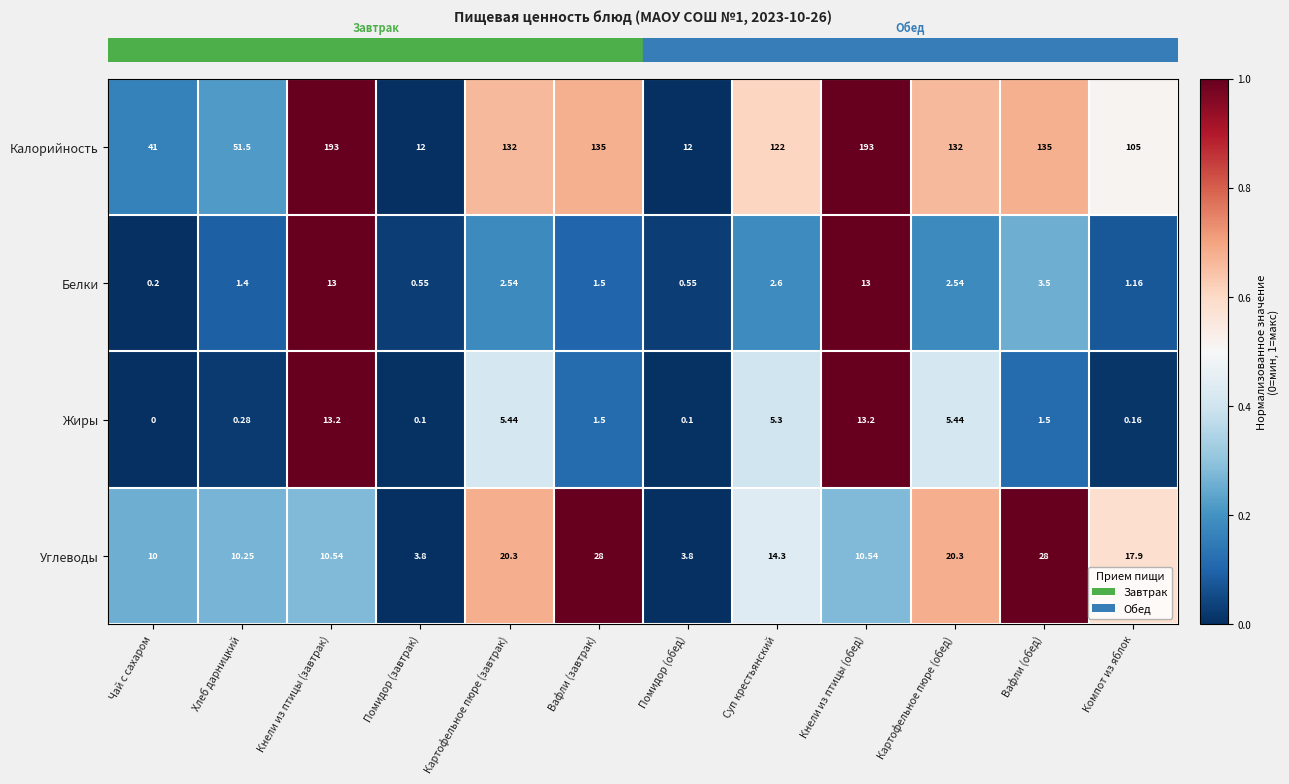

Rank the series at Помидор (обед) from lowest to highest value.

Жиры, Белки, Углеводы, Калорийность